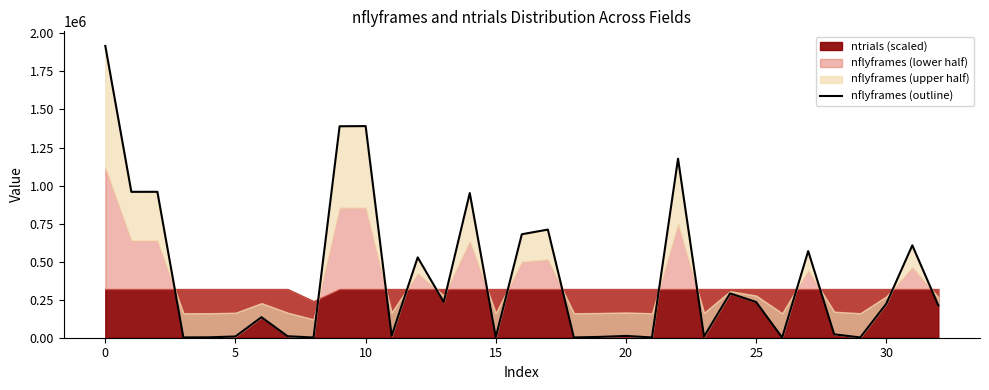

What is the change in value from 11 to 18?

-11070